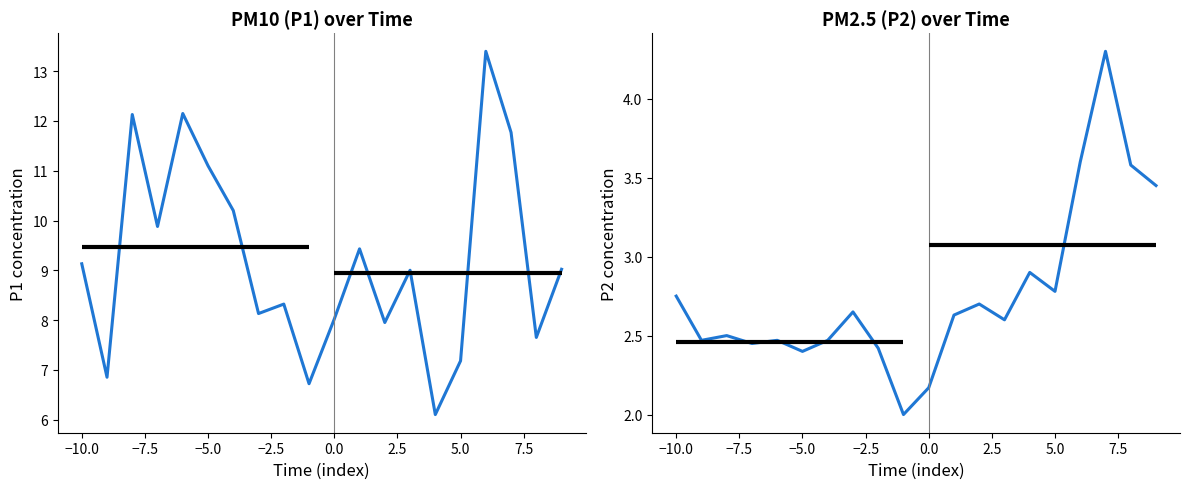

True or false: P1 has more than 1 interior local peaks.

True